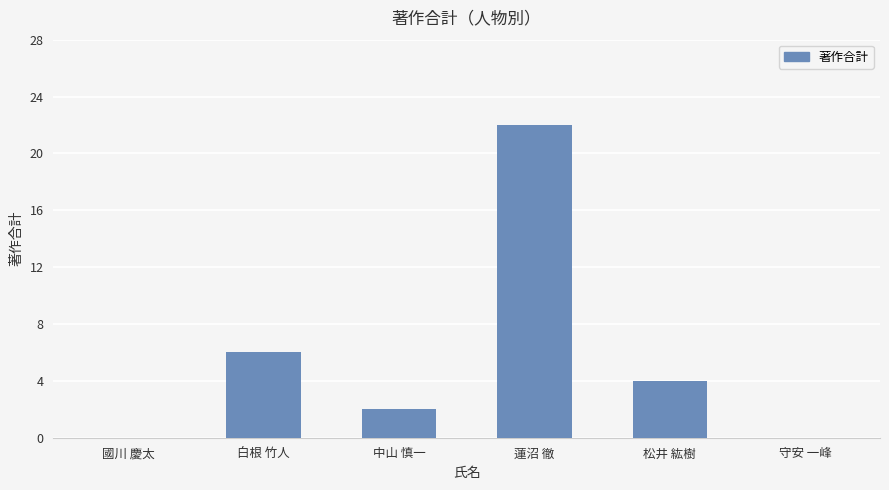

What is the sum of the values at 守安 一峰 and 中山 慎一?

2